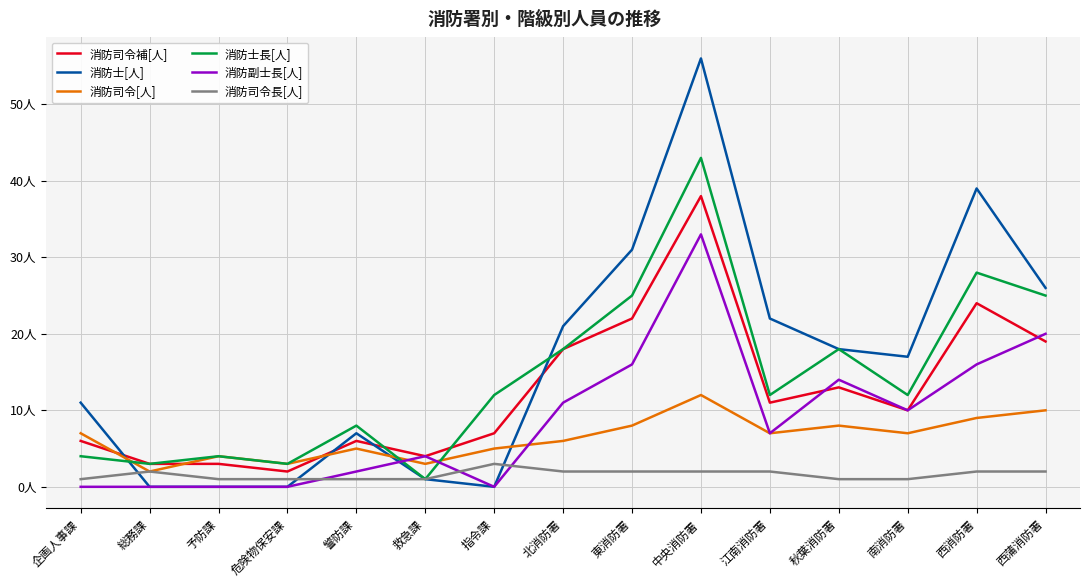

In 消防士長[人], how many points are lower than both neighbors (excluding endpoints)?

5